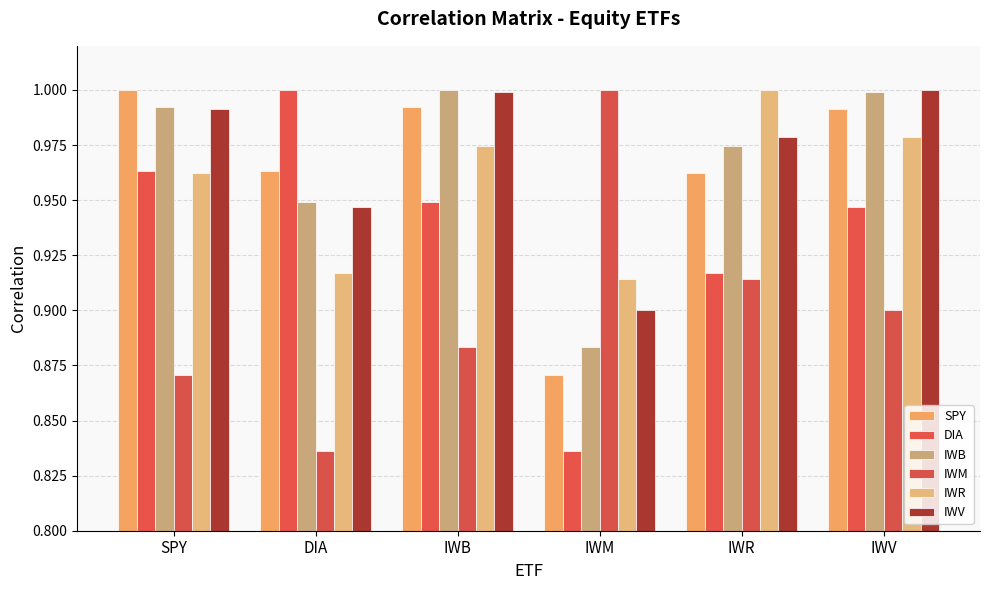

Are the bars horizontal?

No